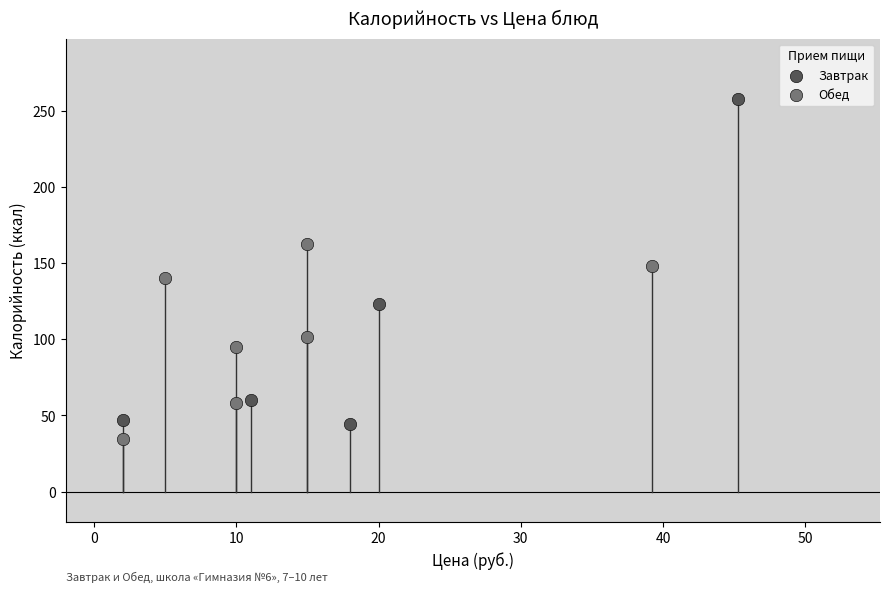

Which series has the widest spread of Y values?

Завтрак